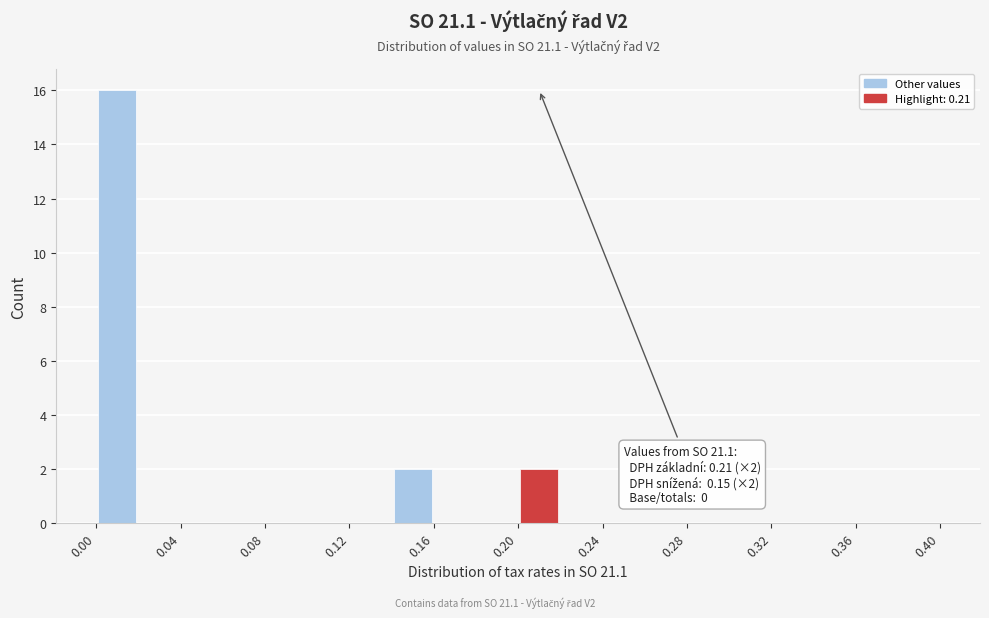

Over which range of the x-axis is the bar tallest?

0.00 to 0.02